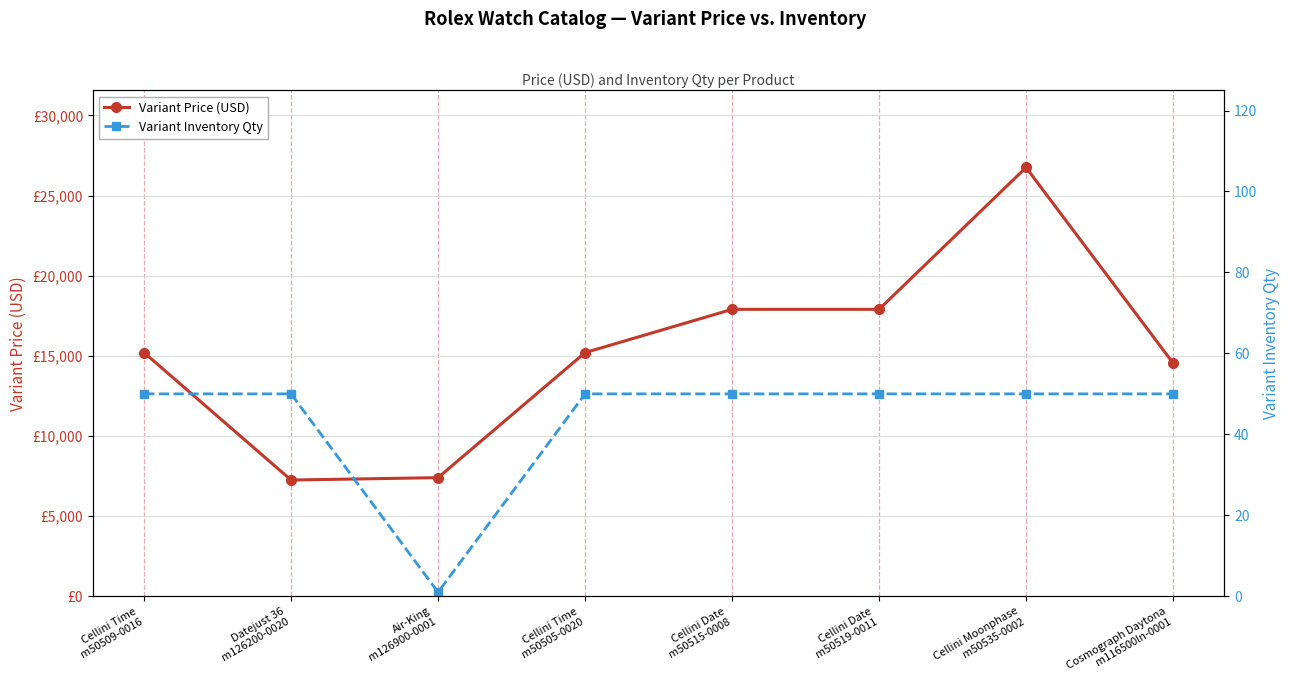

Between Cellini Date
m50519-0011 and Air-King
m126900-0001, which is larger?

Cellini Date
m50519-0011